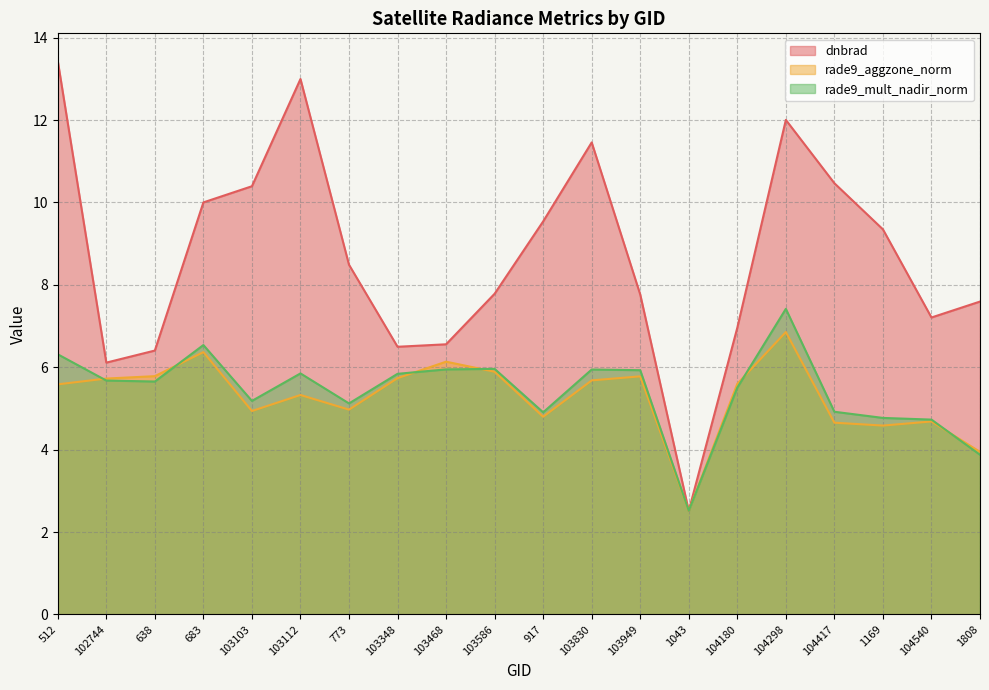

Rank the series at 103348 from highest to lowest value.

dnbrad, rade9_mult_nadir_norm, rade9_aggzone_norm